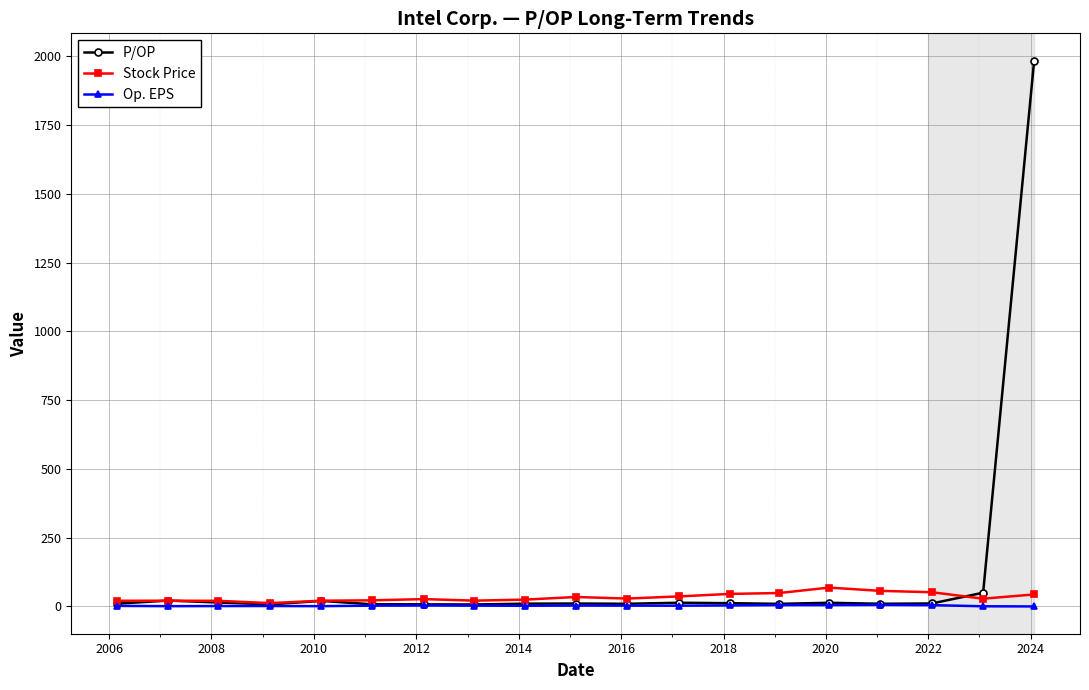

Which series has the widest spread of values?

P/OP